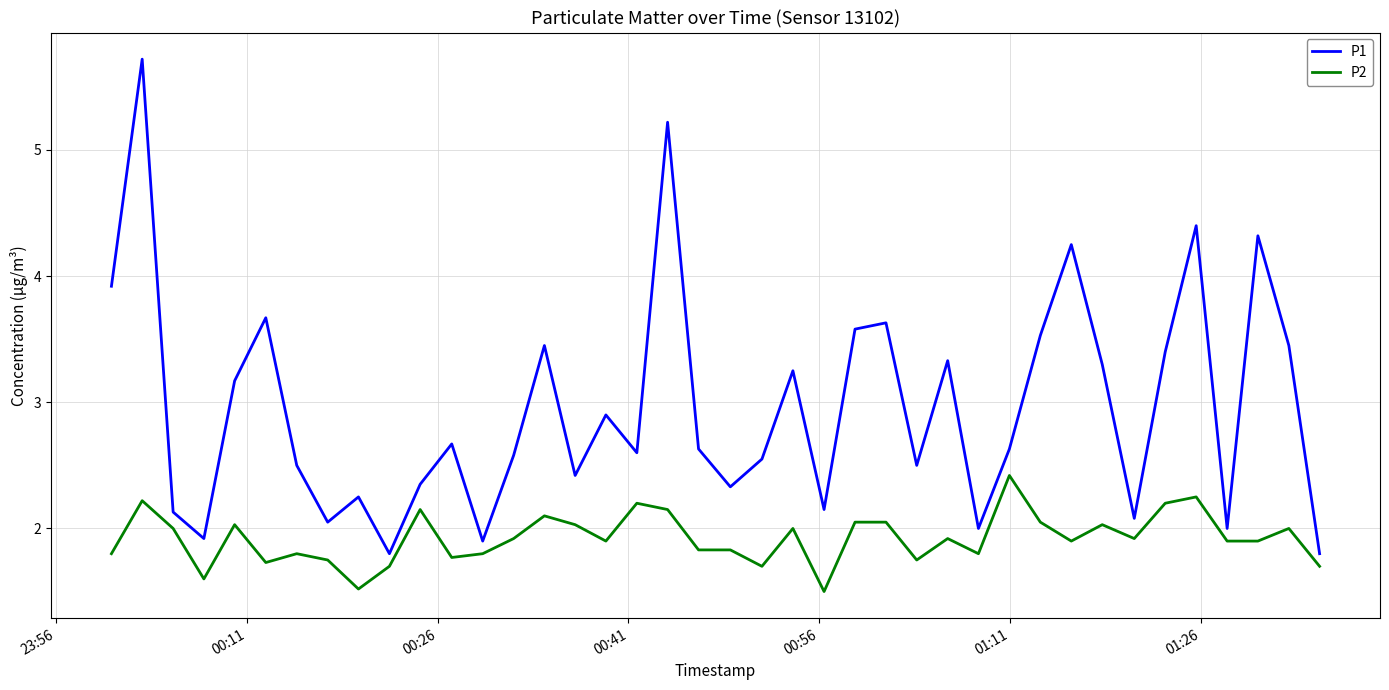

True or false: P1 and P2 cross at least once.

False